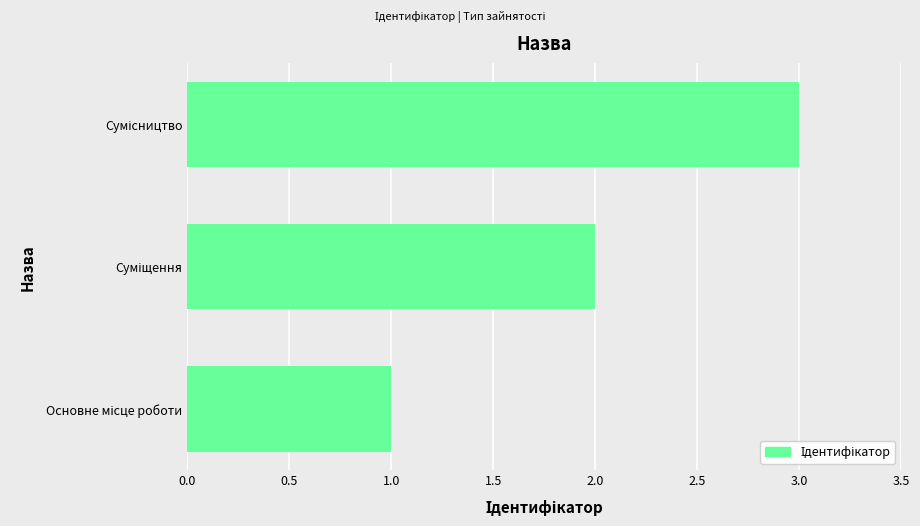

What is the maximum value shown in the chart?

3